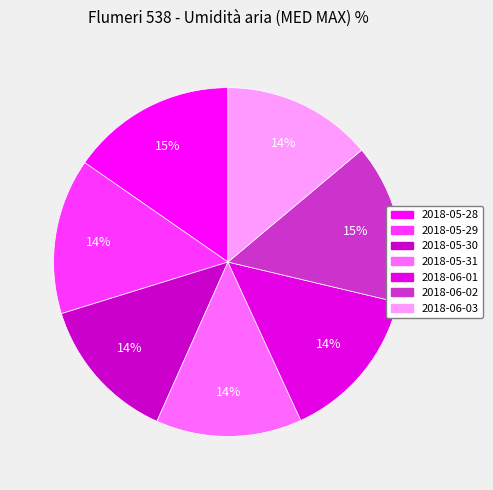

How many slices are in this pie chart?

7